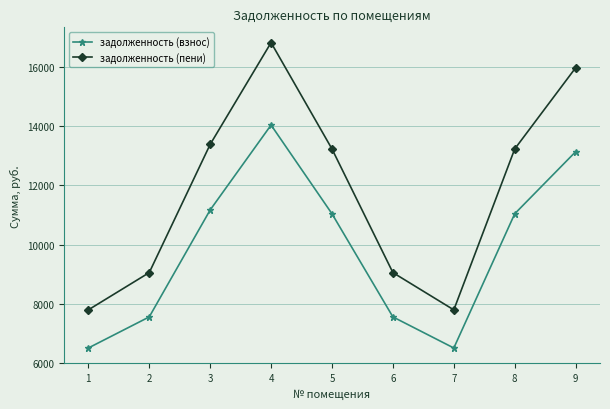

True or false: задолженность (взнос) has more than 1 points higher than both neighbors.

False